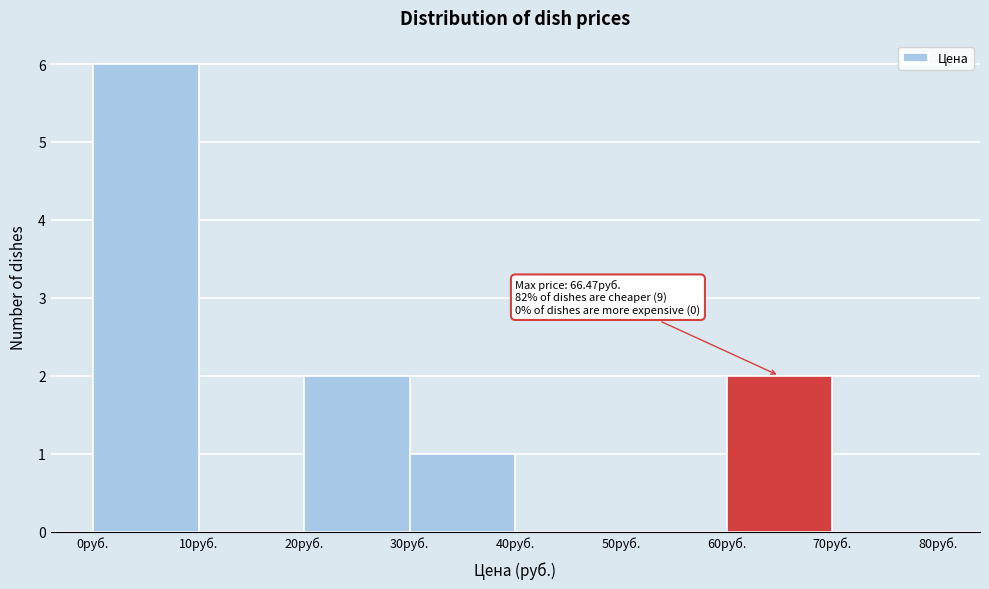

Which range on the x-axis has the tallest bar?

0 to 10